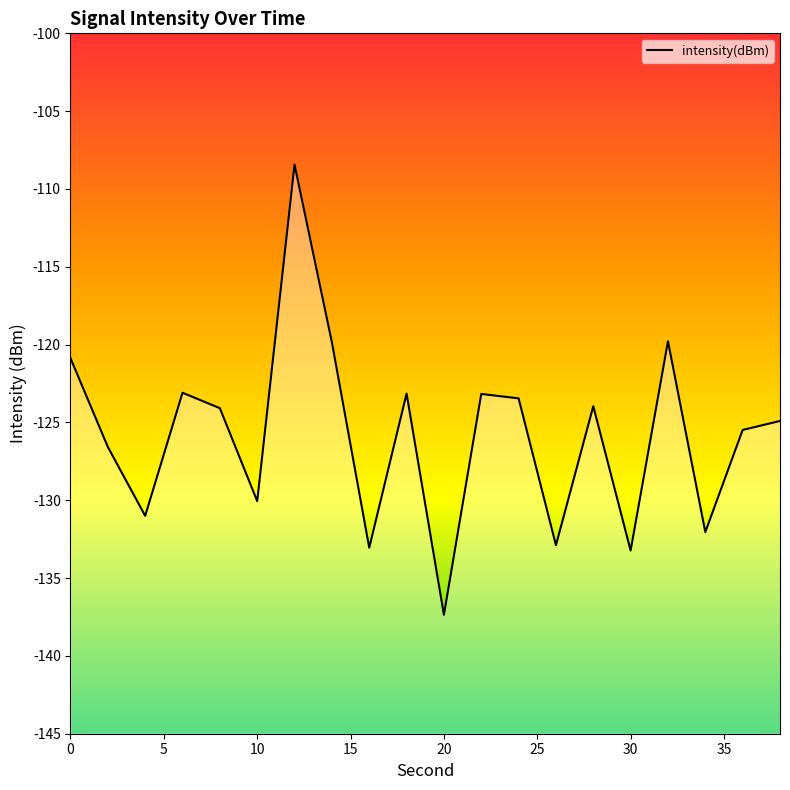

What is the greatest value displayed?

-108.4